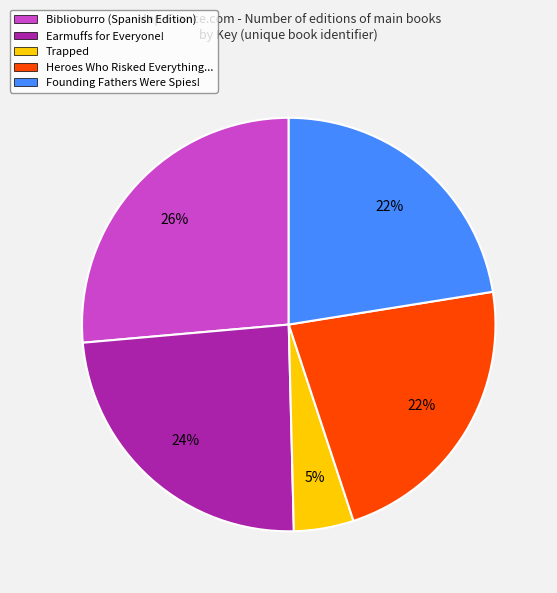

To the nearest percent, what is the combined percentage of Heroes Who Risked Everything... and Earmuffs for Everyone!?

46%